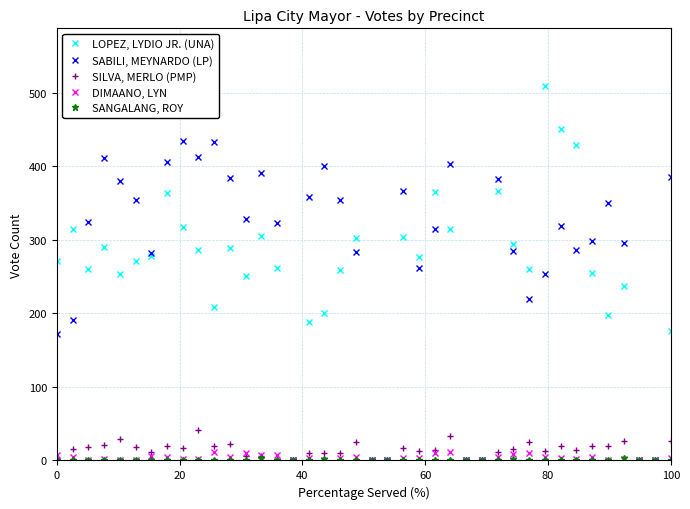

How many data points does each series have?

40